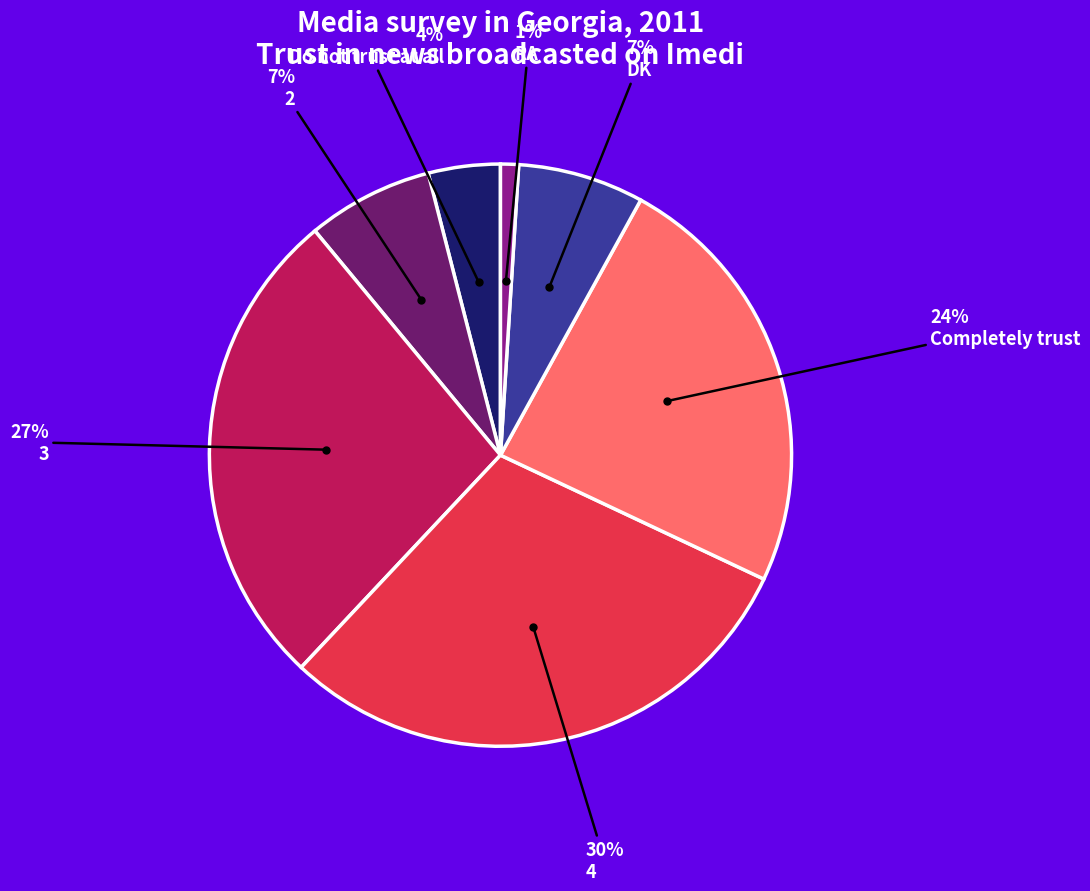

Is there a majority slice in this chart?

No